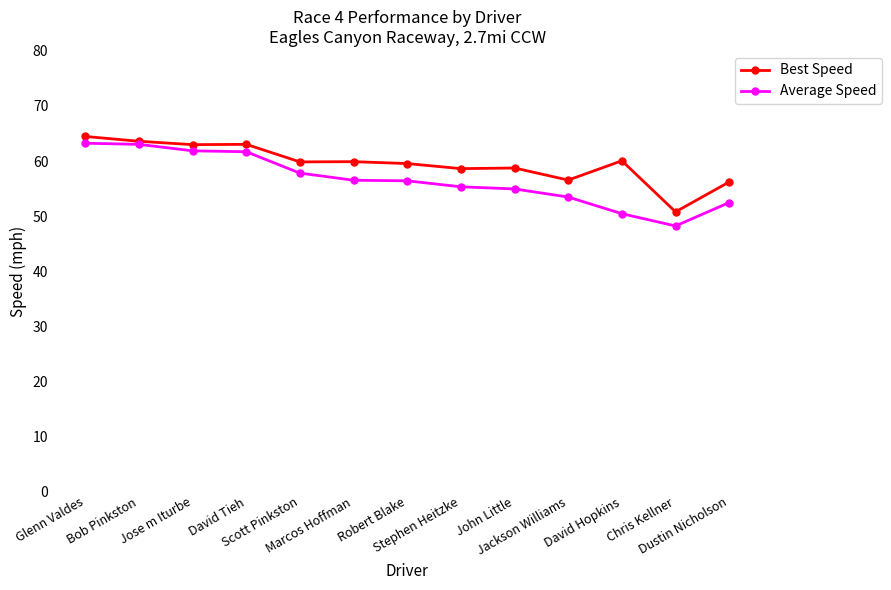

What is the smallest value displayed?

48.2